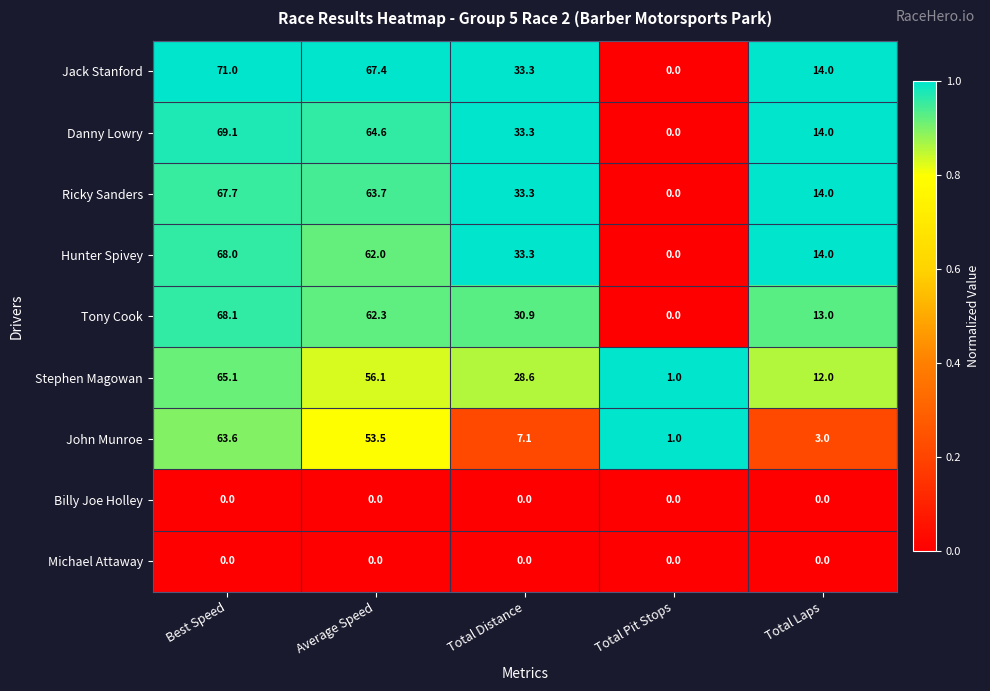

What is the difference between the maximum and minimum values in the Hunter Spivey series?

68.0